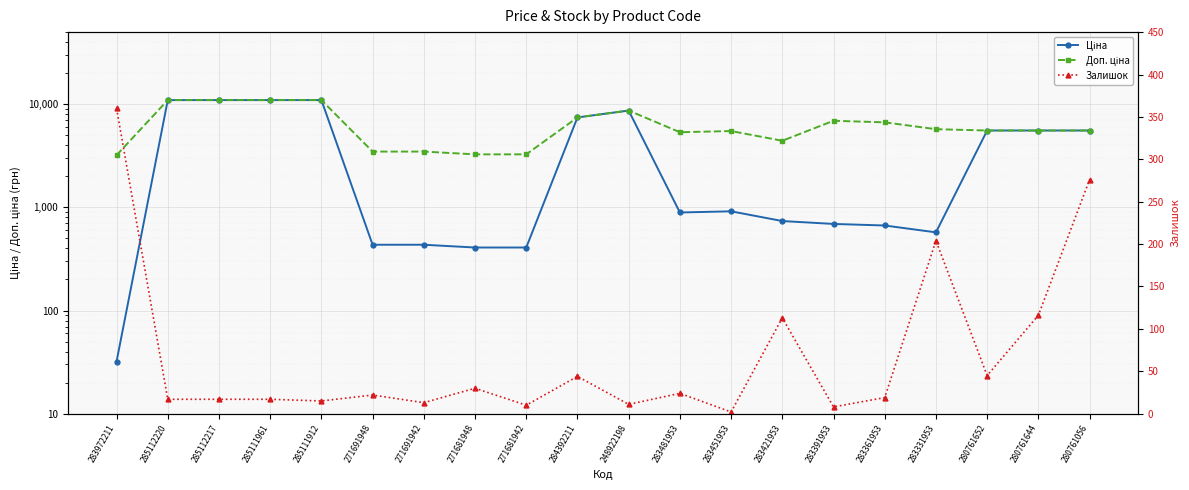

What is the sum of all Доп. ціна values?

127929.6